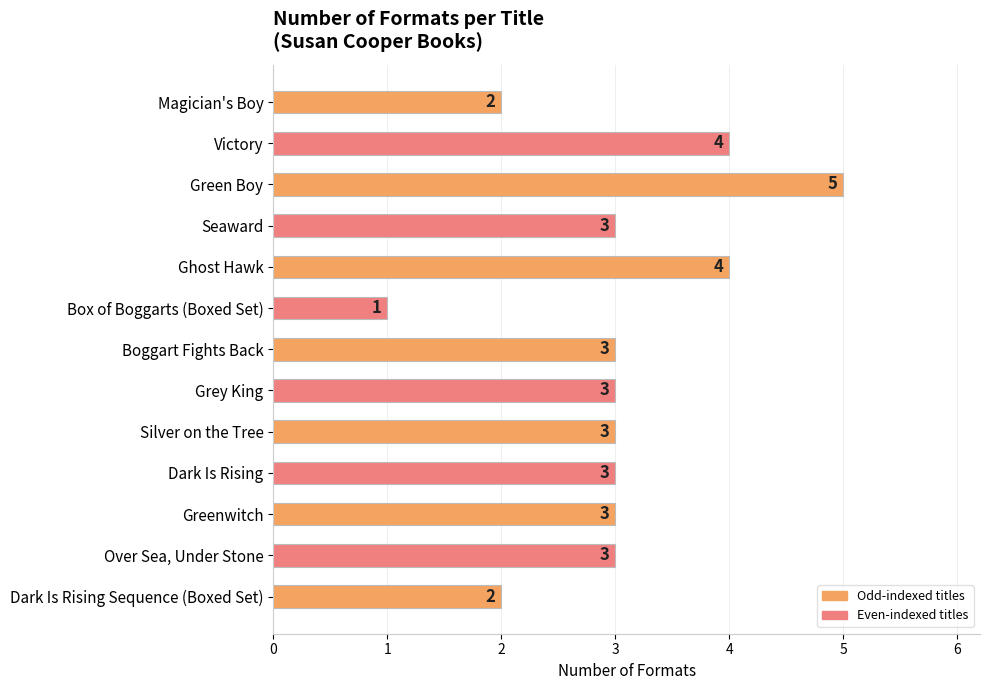

What is the maximum value shown in the chart?

5